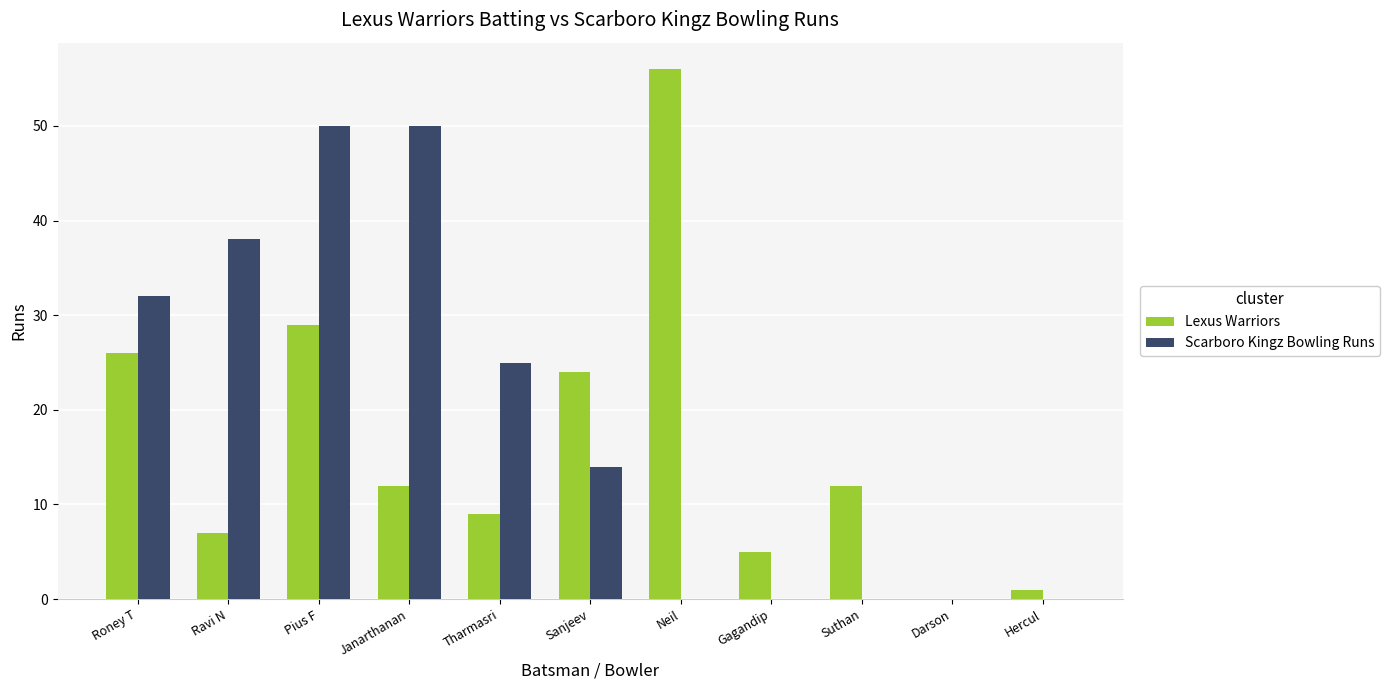

At which category is the sum across all series the highest?

Pius F